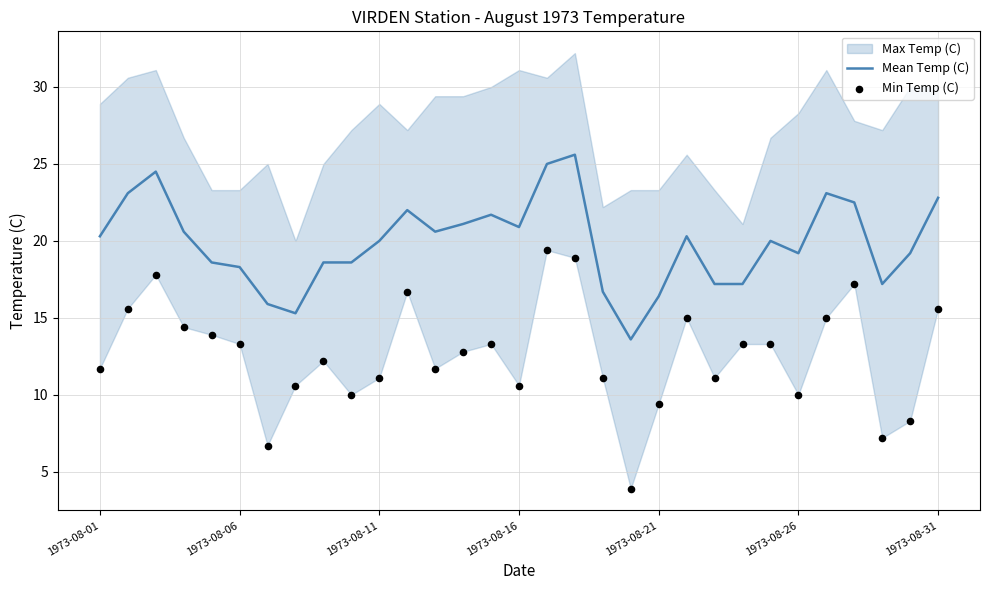

What is the highest value of the Mean Temp (C) series?

25.6